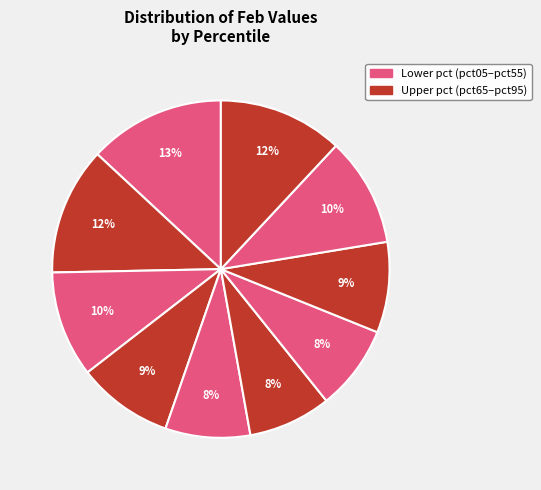

How many segments does this pie chart have?

10